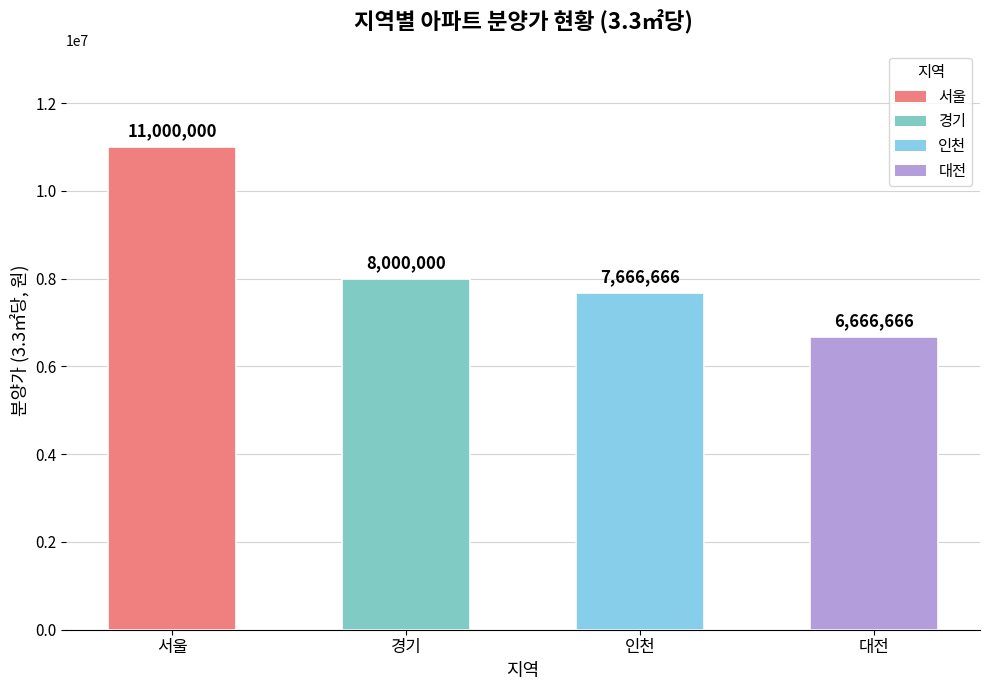

Count the number of data series in this chart.

1